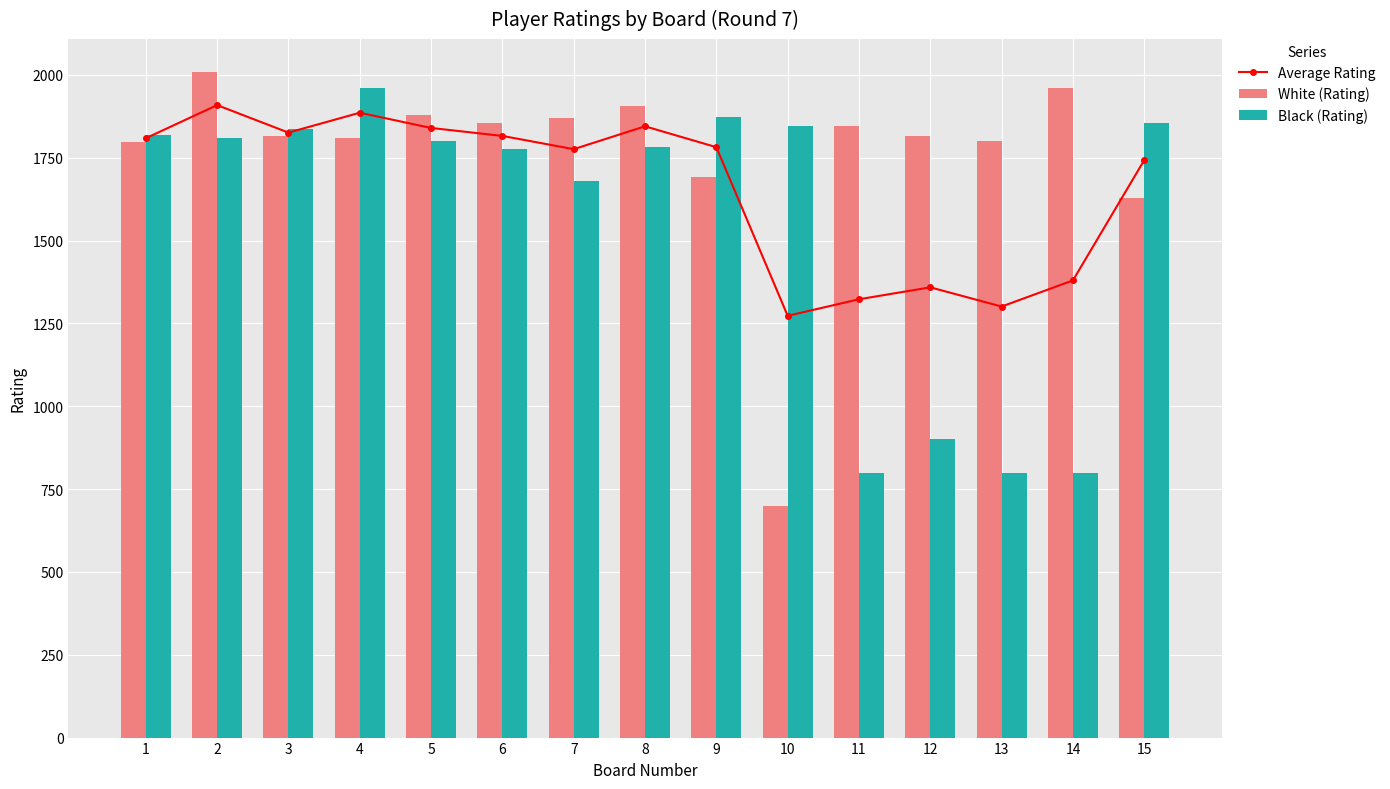

What are all the series names shown in the legend?

Average Rating, White (Rating), Black (Rating)